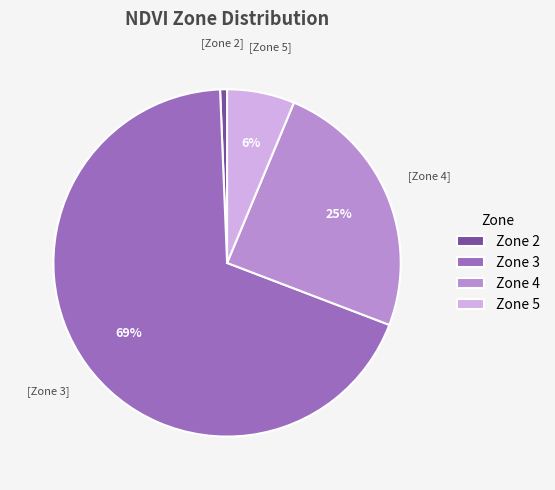

Do Zone 3 and Zone 4 together represent more than half of the pie?

Yes